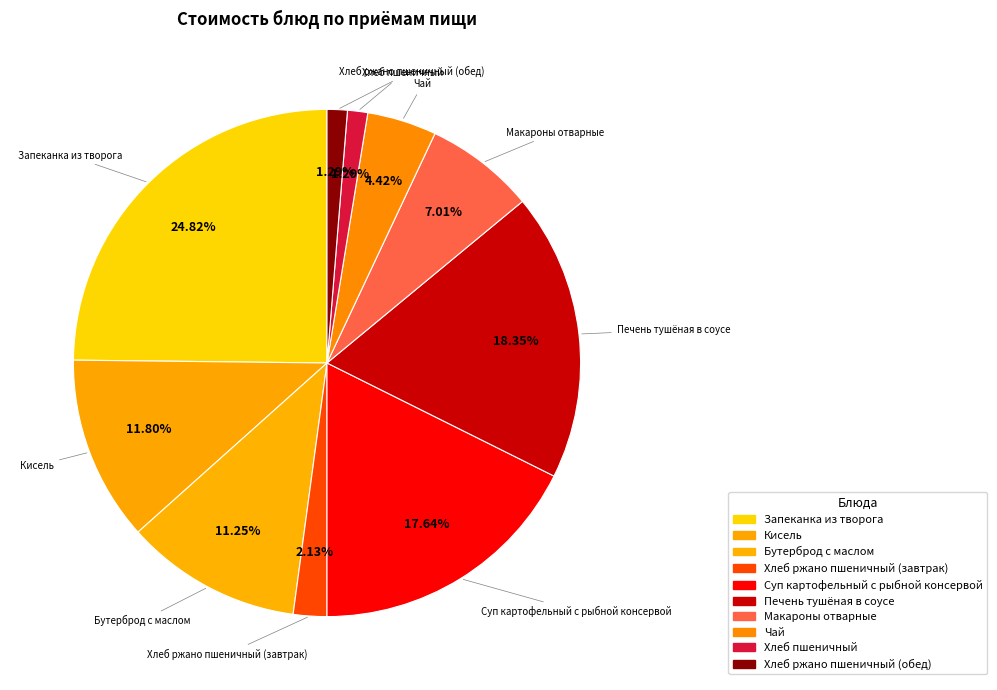

To the nearest percent, what portion does Бутерброд с маслом represent?

11%